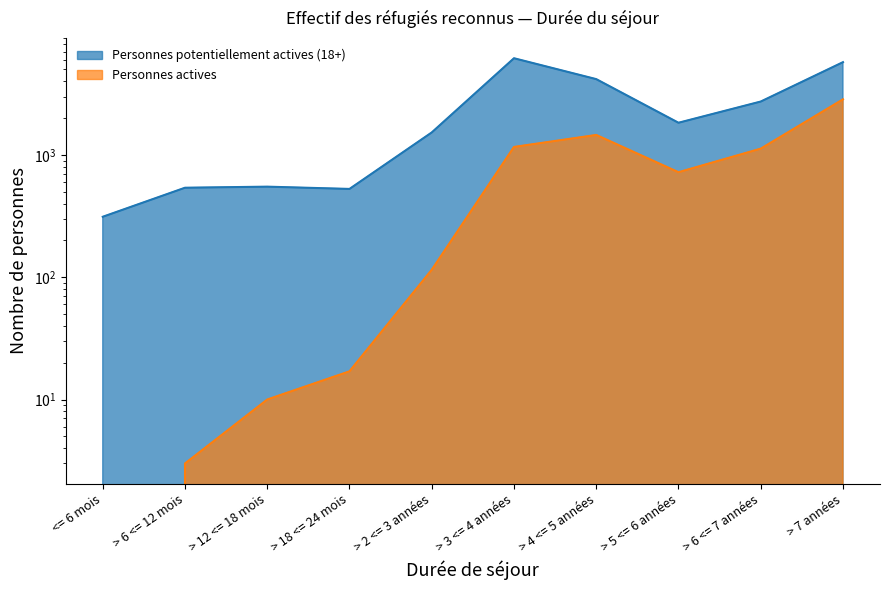

What are all the series names shown in the legend?

Personnes potentiellement actives (18+), Personnes actives